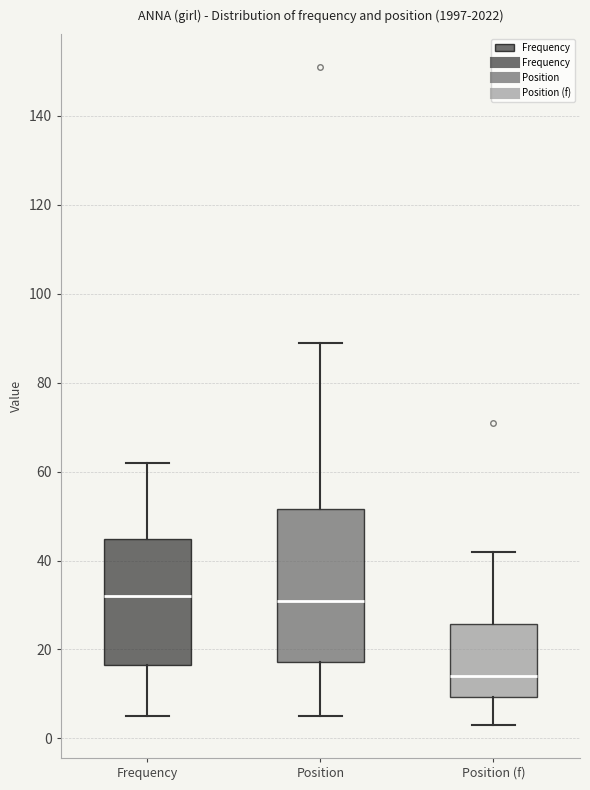

Reading left to right, read every box against the y-axis: the position of its median line, the range the box covers, and the ends of its whiskers. The values are not printed on the chart, so give them approximately, as read against the axis.

Frequency: median 32, box 16 to 44, whiskers 6 to 62
Position: median 32, box 18 to 52, whiskers 6 to 90
Position (f): median 14, box 10 to 26, whiskers 4 to 42